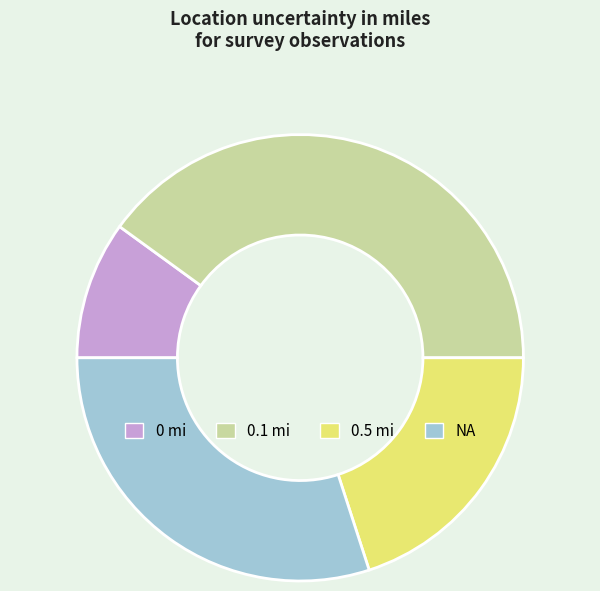

Does any single category account for the majority?

No